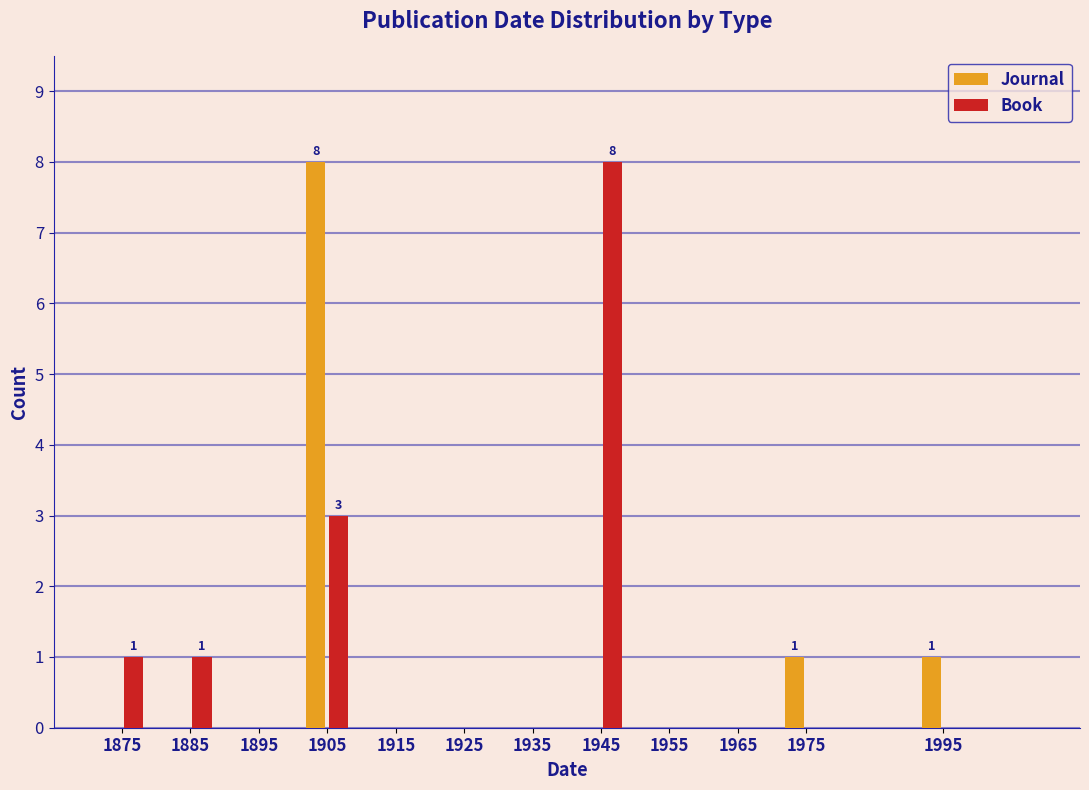

Reading right to left, transcribe all the data shown in this chart.

Journal: 1995=1	1975=1	1965=0	1955=0	1945=0	1935=0	1925=0	1915=0	1905=8	1895=0	1885=0	1875=0
Book: 1995=0	1975=0	1965=0	1955=0	1945=8	1935=0	1925=0	1915=0	1905=3	1895=0	1885=1	1875=1